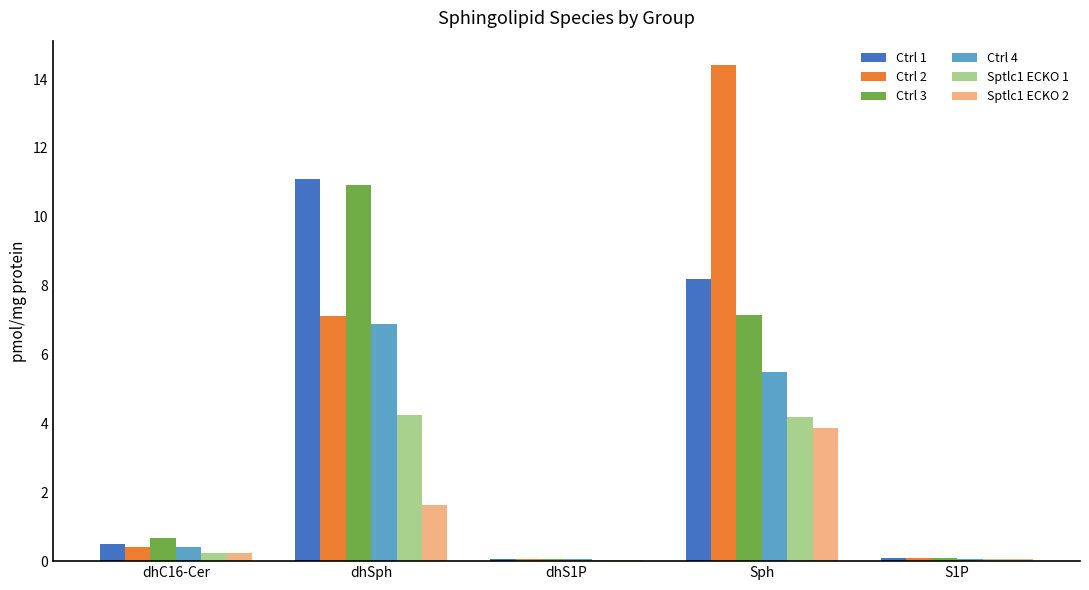

Is the value of Ctrl 2 at dhC16-Cer greater than the value of Ctrl 3 at Sph?

No